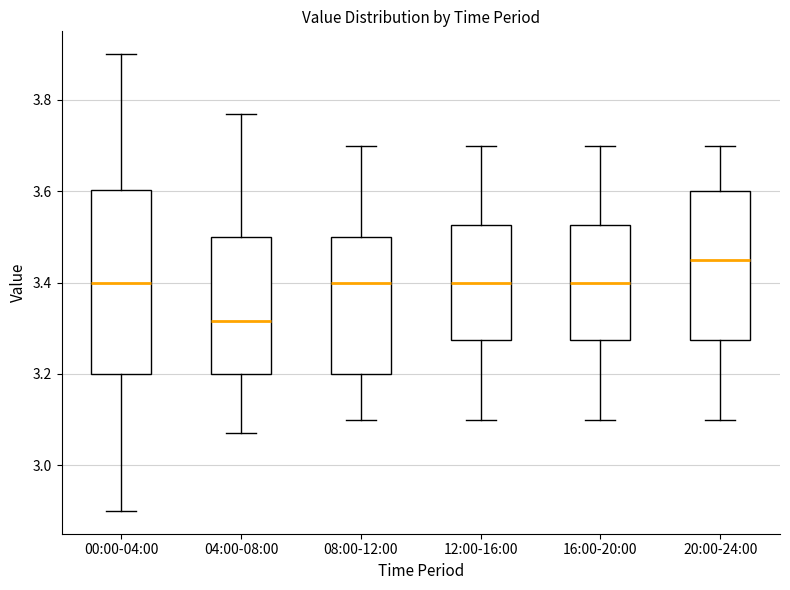

Where does the upper whisker of the box for 12:00-16:00 end on the y-axis? The values are not printed on the chart, so give them approximately, as read against the axis.

3.70